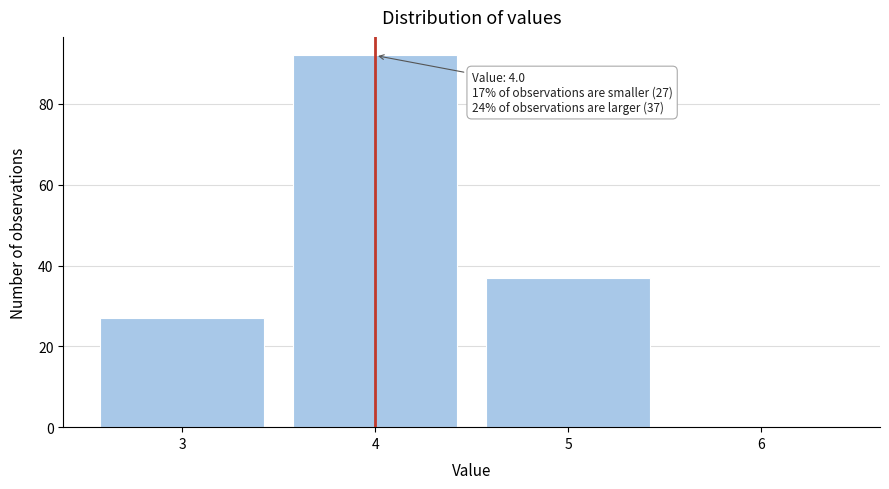

Reading left to right, transcribe all the data shown in this chart.

3=27	4=92	5=37	6=0